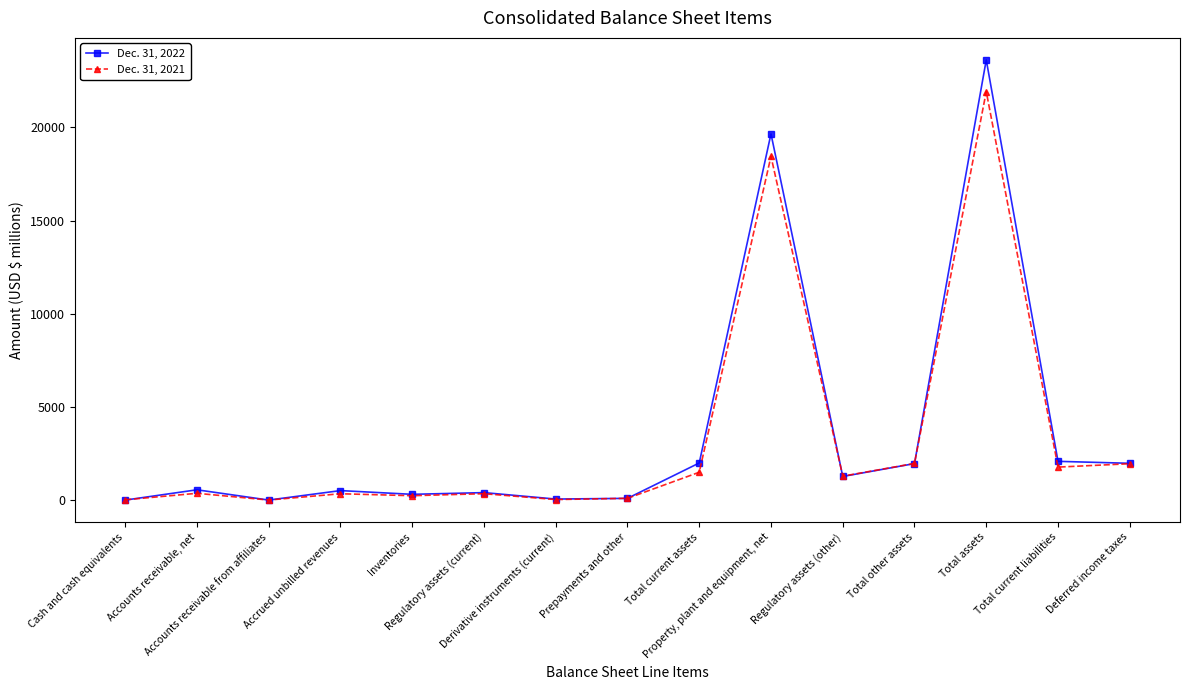

Which series has the widest spread of values?

Dec. 31, 2022